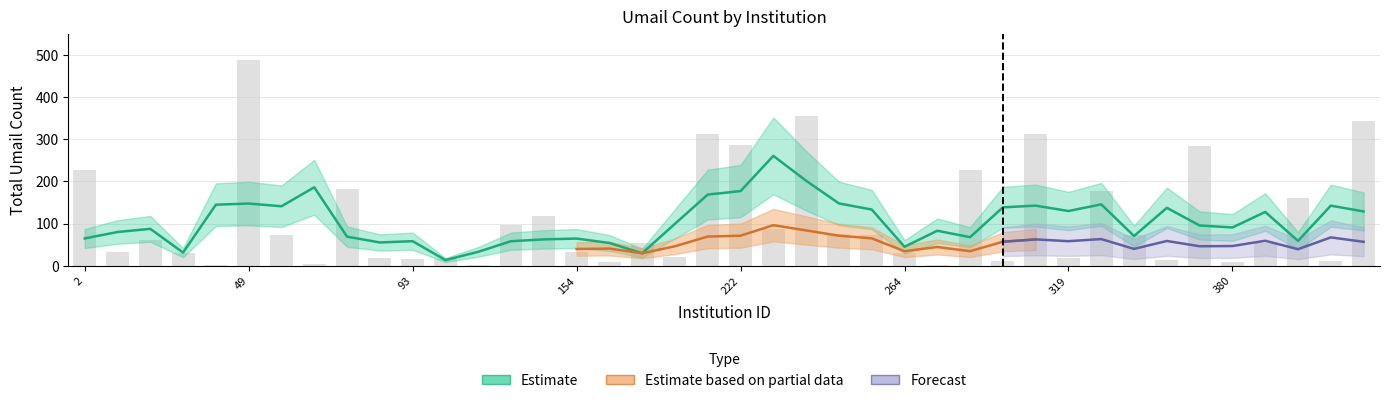

What is the approximate value at 23, to the nearest 50?

50